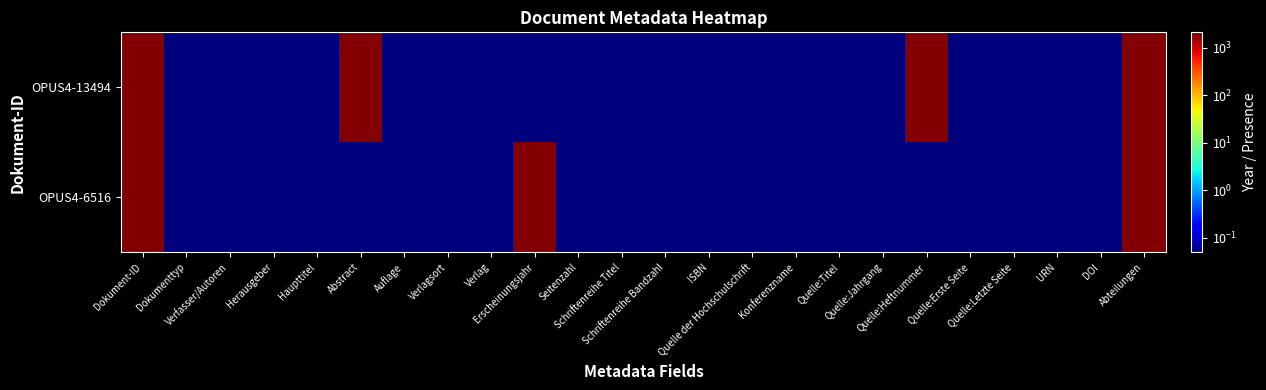

Which series has the largest total across all categories?

OPUS4-13494